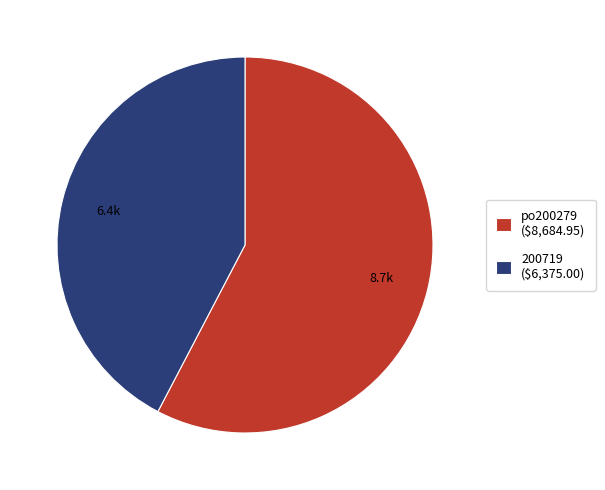

Does any single category account for the majority?

Yes